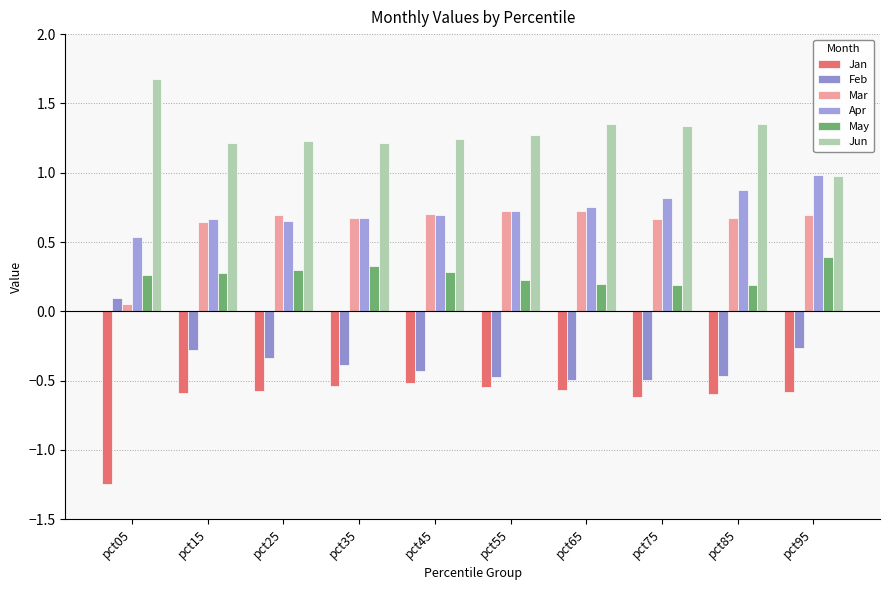

How many bars are there in total?

60